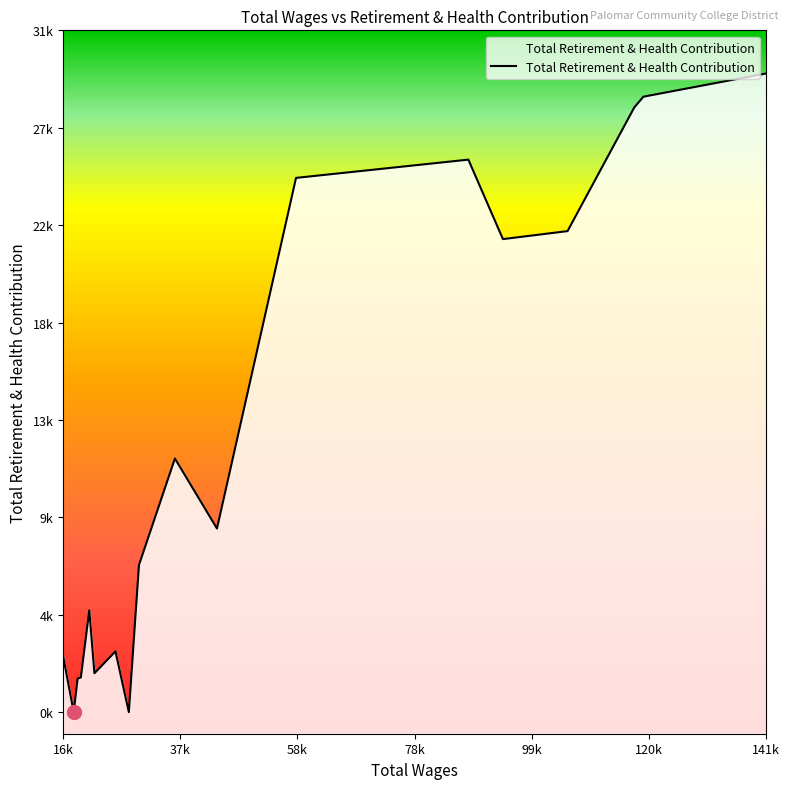

How many values are above zero?

18